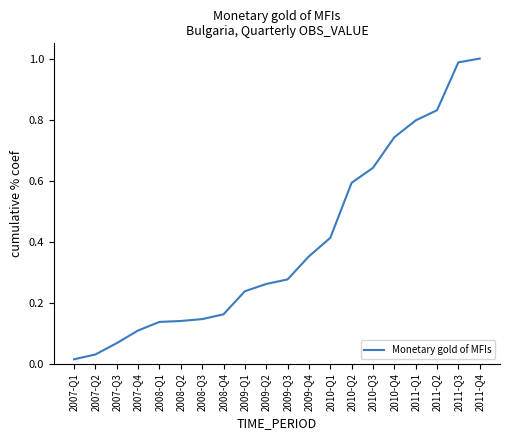

What is the difference between the values at 2011-Q3 and 2007-Q4?

0.9